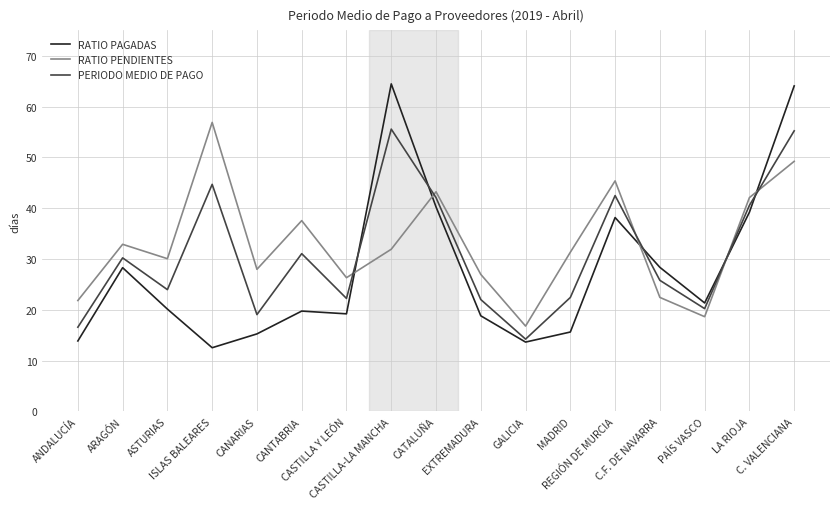

True or false: PERIODO MEDIO DE PAGO has more than 1 interior local peaks.

True